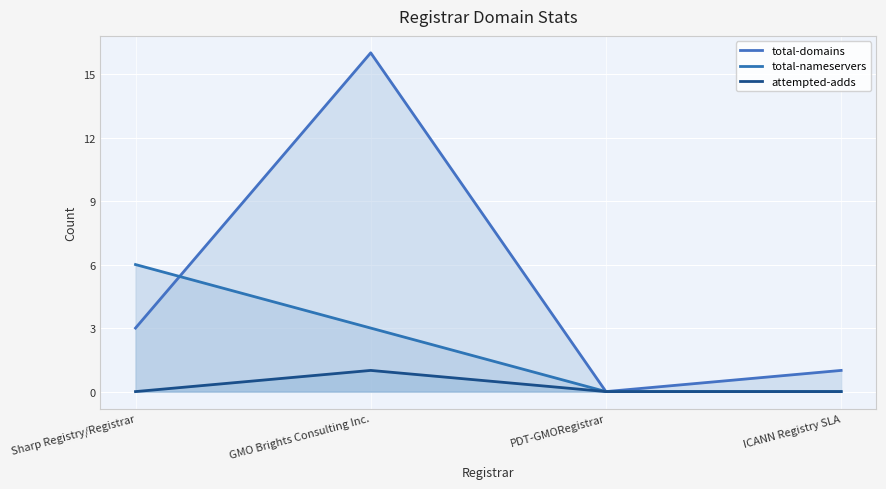

At which label does total-domains first exceed 3?

GMO Brights Consulting Inc.